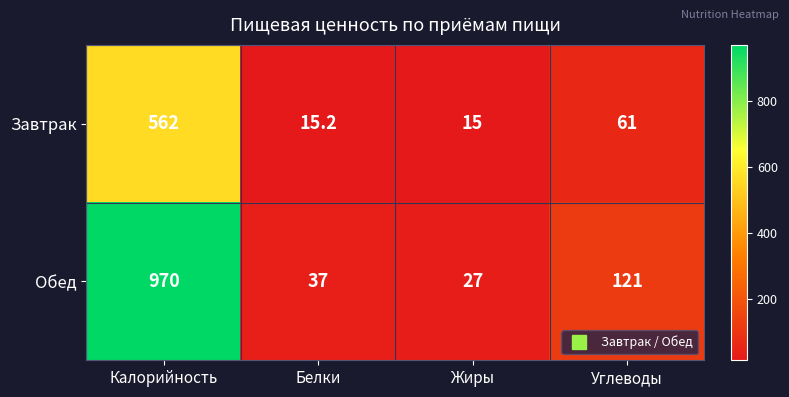

At which label does Обед reach its peak?

Калорийность